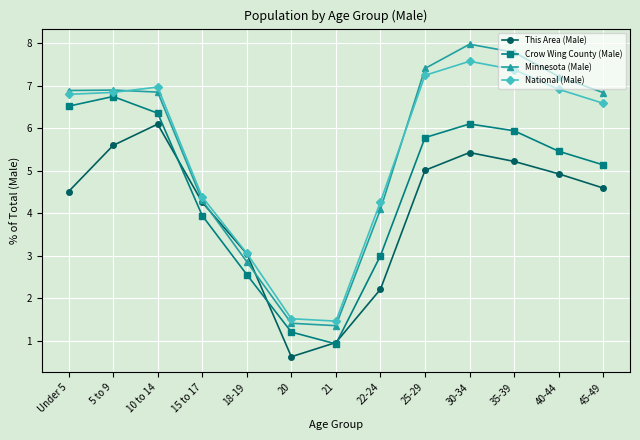

How many lines are shown in the chart?

4